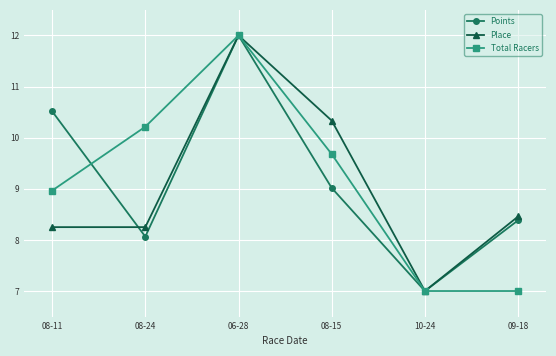

Is this an area chart (filled region under the line)?

No